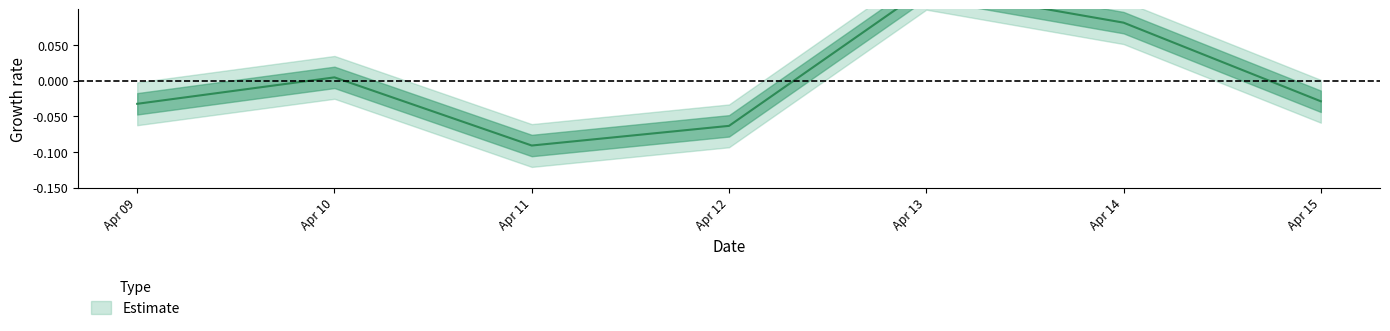

How many data points are above 0?

3